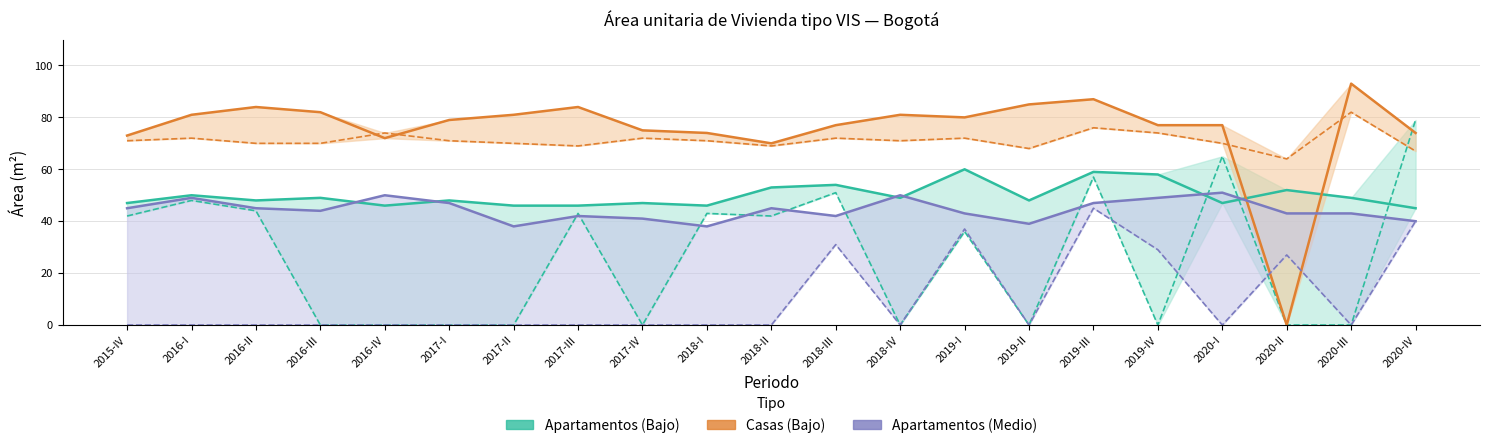

At 2017-III, list the series in order from largest to smallest.

Casa Bajo-bajo, Casa Bajo, Apt. Bajo, Apt. Bajo-bajo, Apt. Medio-bajo, Apt. Medio